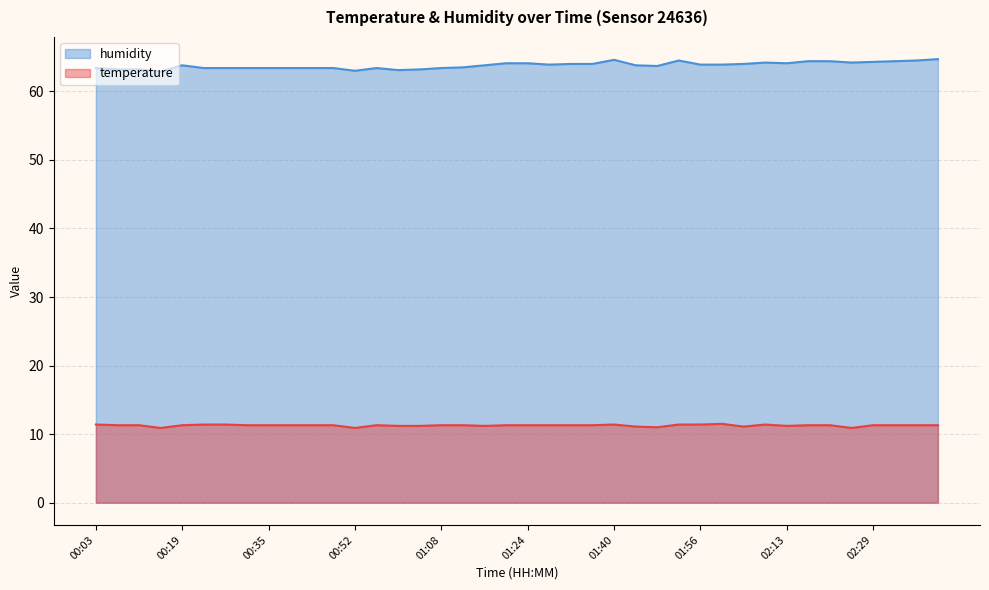

True or false: humidity and temperature intersect in this chart.

False